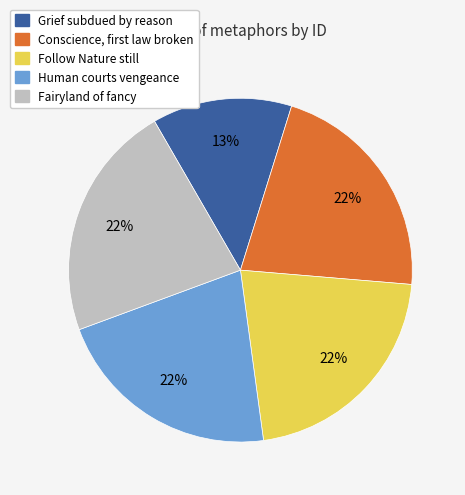

What percentage is the Grief subdued by reason slice, to the nearest percent?

13%